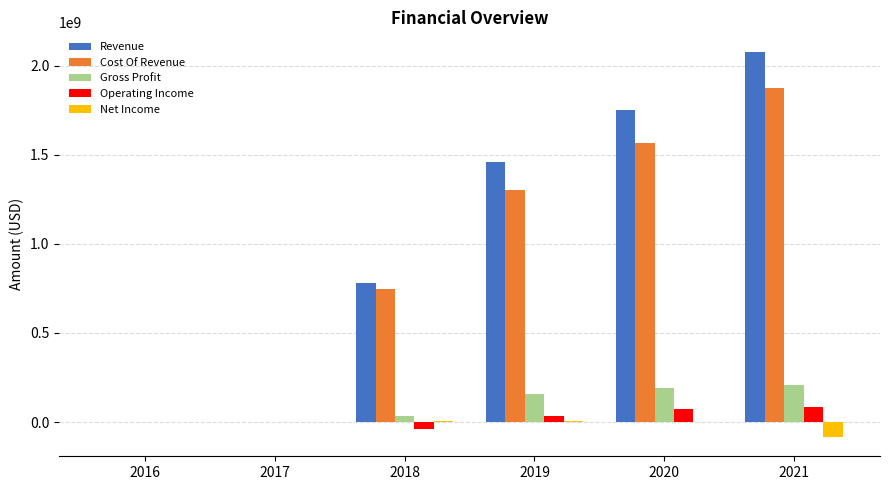

At which category is the sum across all series the highest?

2021